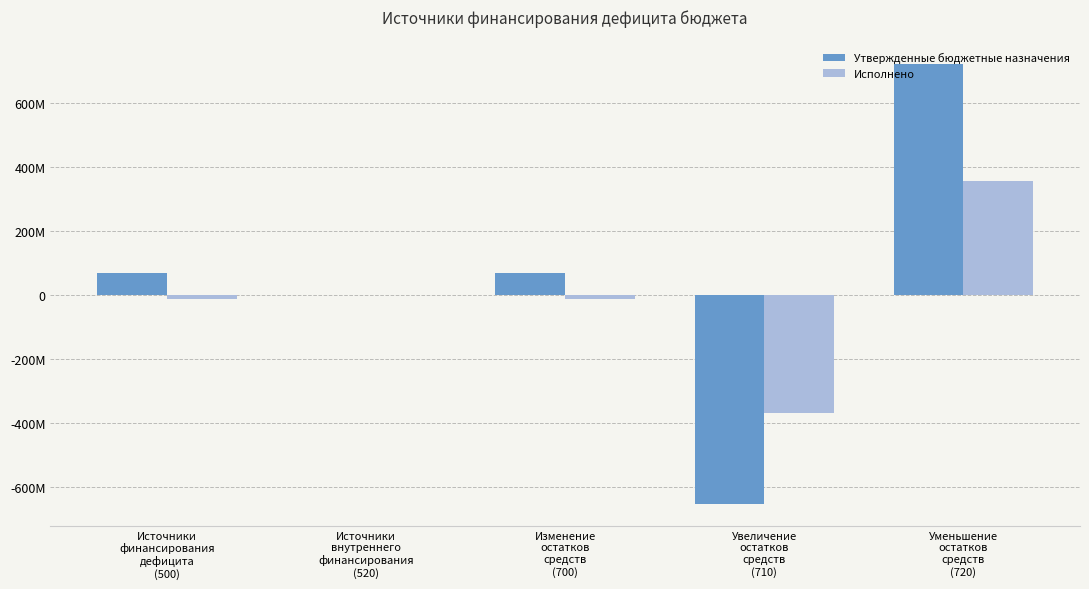

Read the Утвержденные бюджетные назначения value at Изменение
остатков
средств
(700).

70579842.3